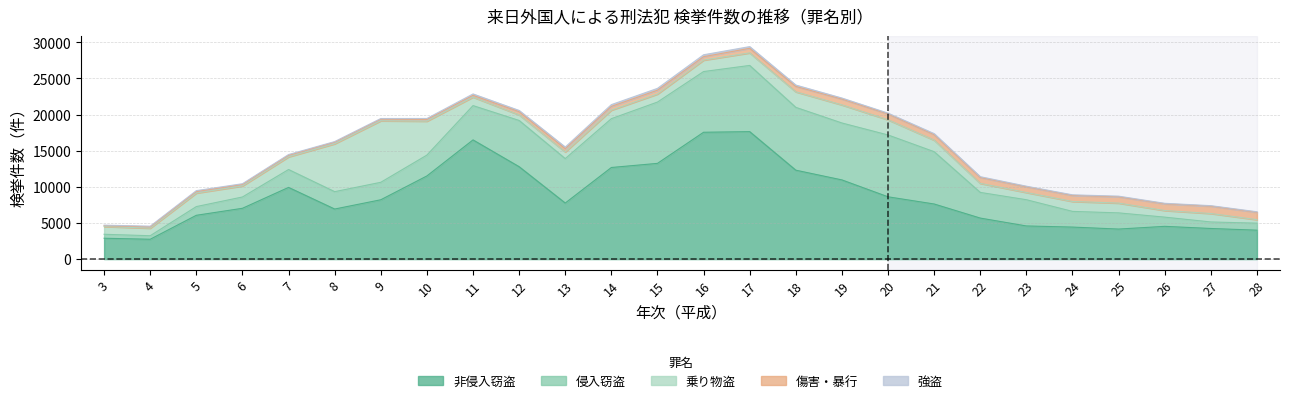

What is the approximate value of 強盗 at 20?

108